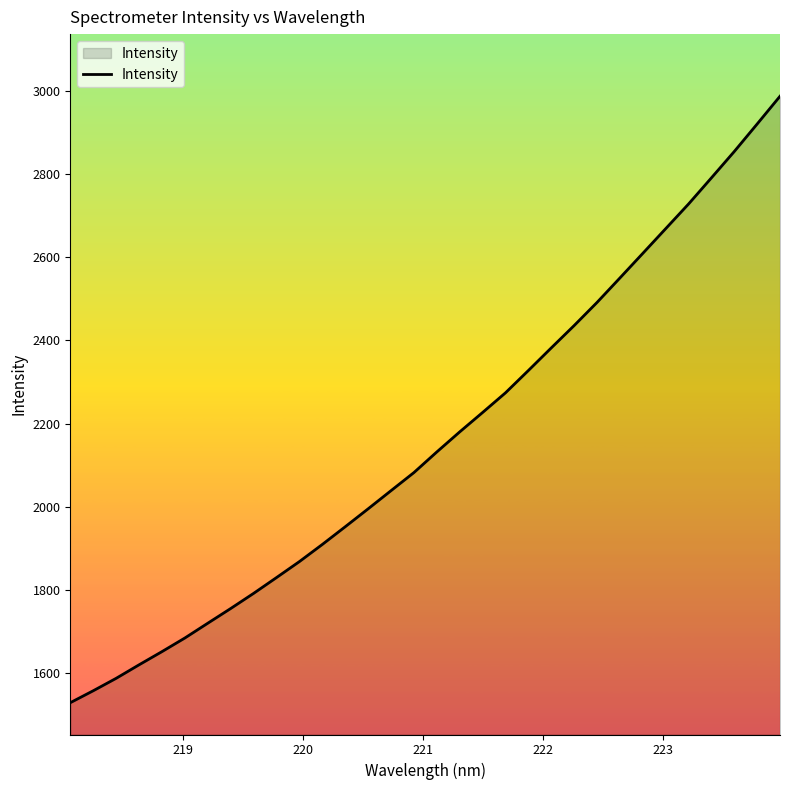

What is the sum of all values?

69134.9